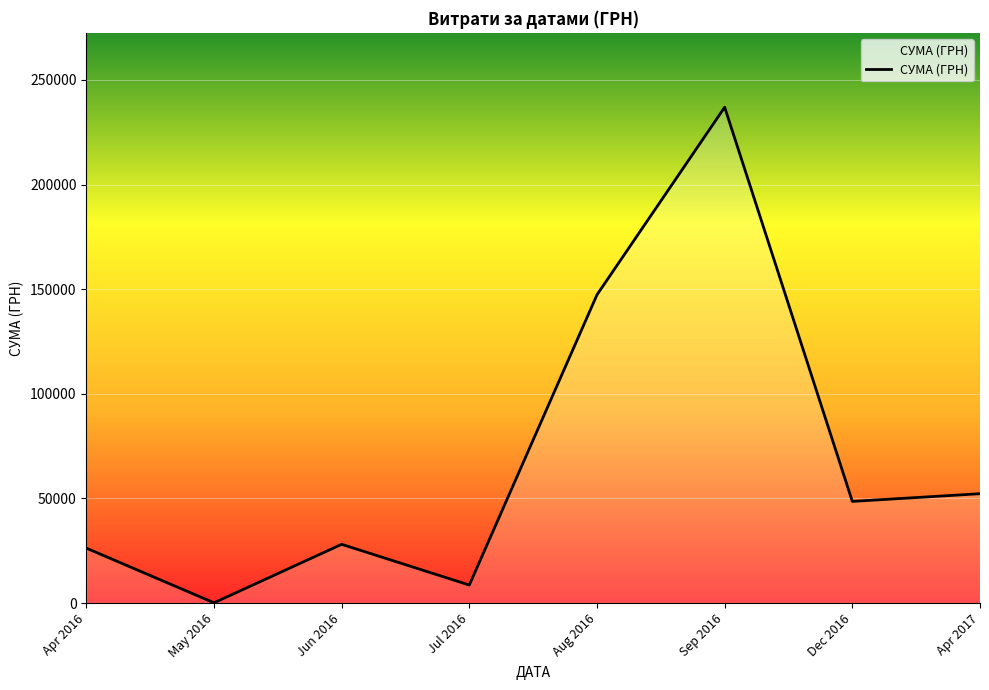

What is the change in value from Jul 2016 to Apr 2017?

+43654.6